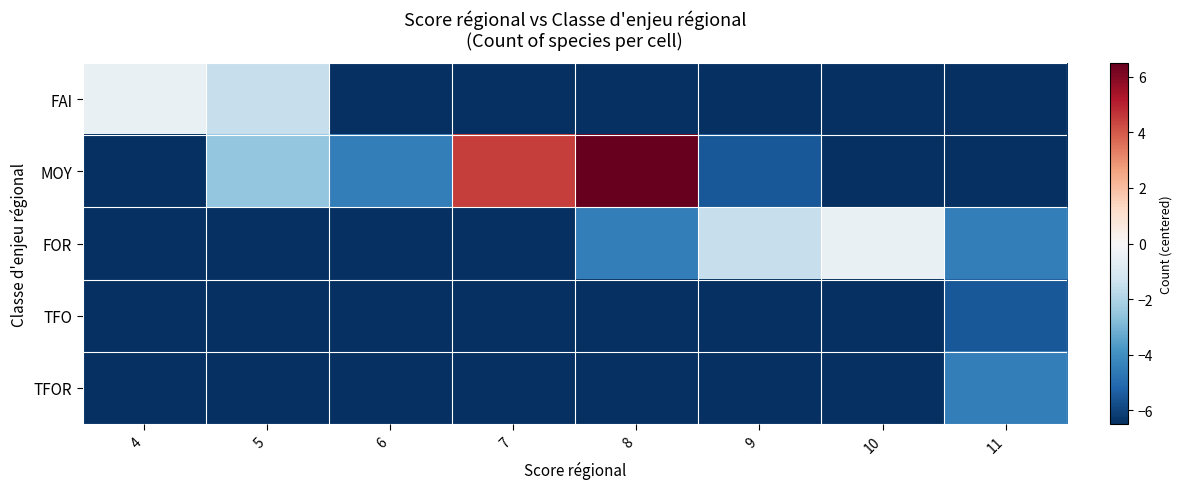

Which series has the largest total across all categories?

MOY